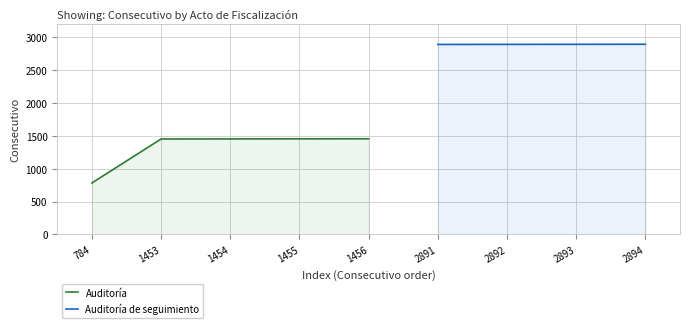

What is the ratio of the value at 784 to the value at 1454?

0.5